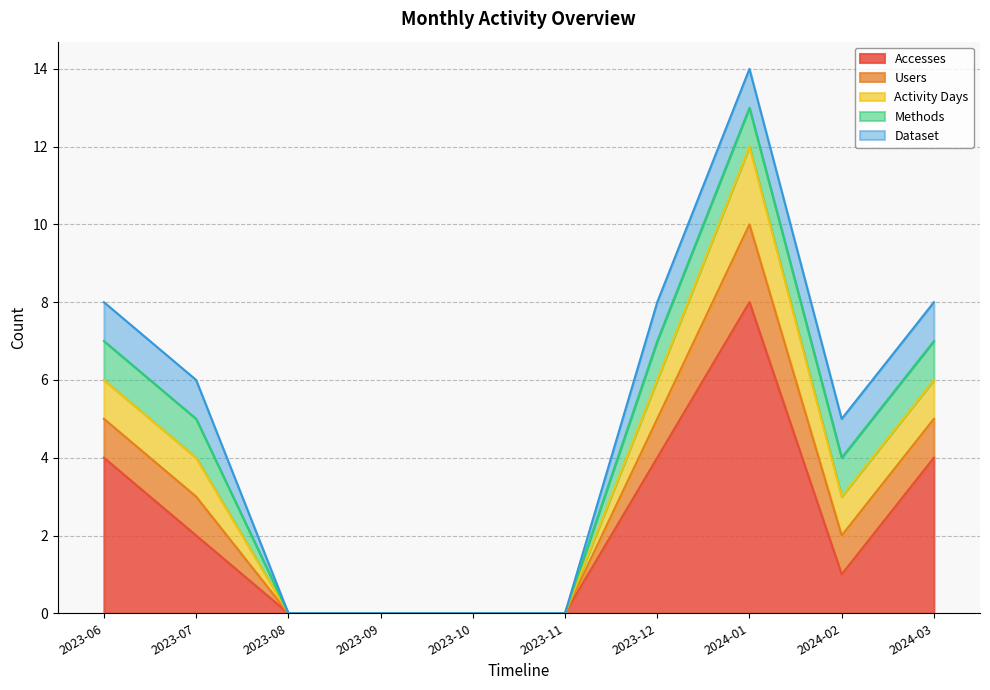

True or false: Activity Days and Methods intersect in this chart.

False